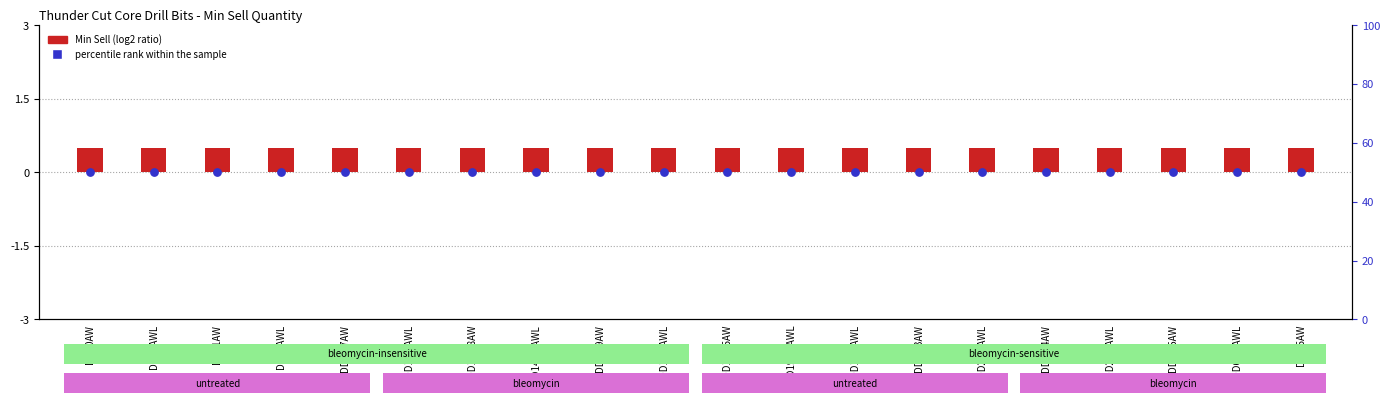

At how many categories does at least one series exceed 3?

20